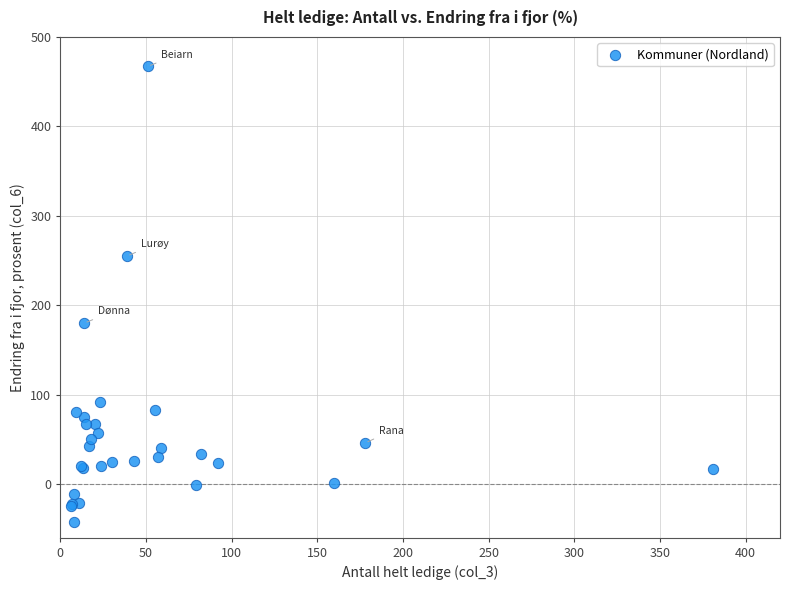

What Y value in the scatter plot is closest to 212?

180